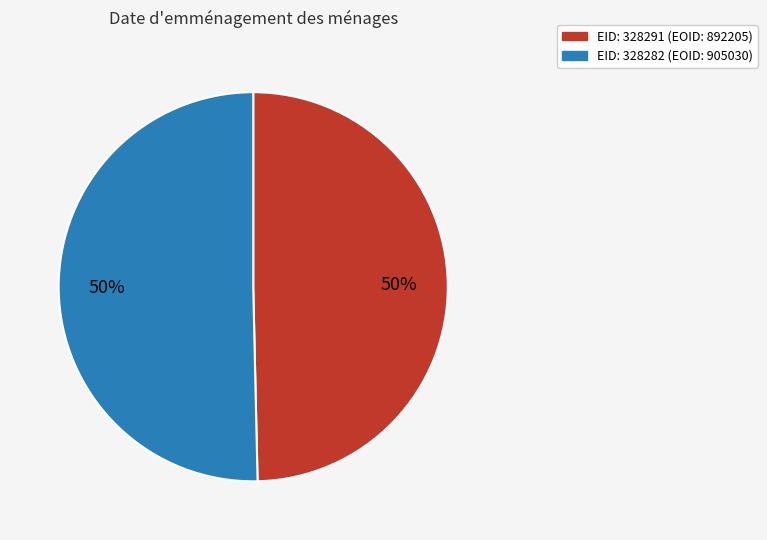

Do EID: 328291 (EOID: 892205) and EID: 328282 (EOID: 905030) together represent more than half of the pie?

Yes